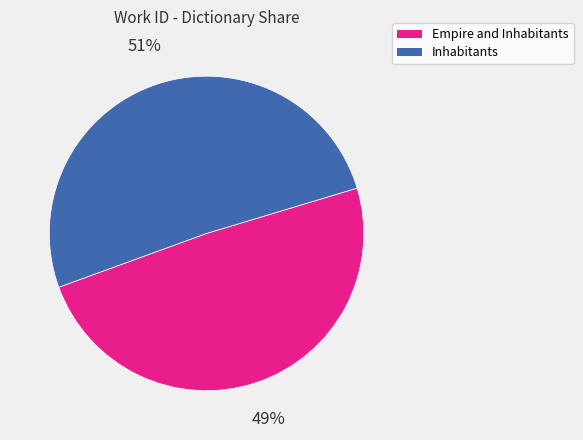

Rank the categories by value from highest to lowest.

Inhabitants, Empire and Inhabitants